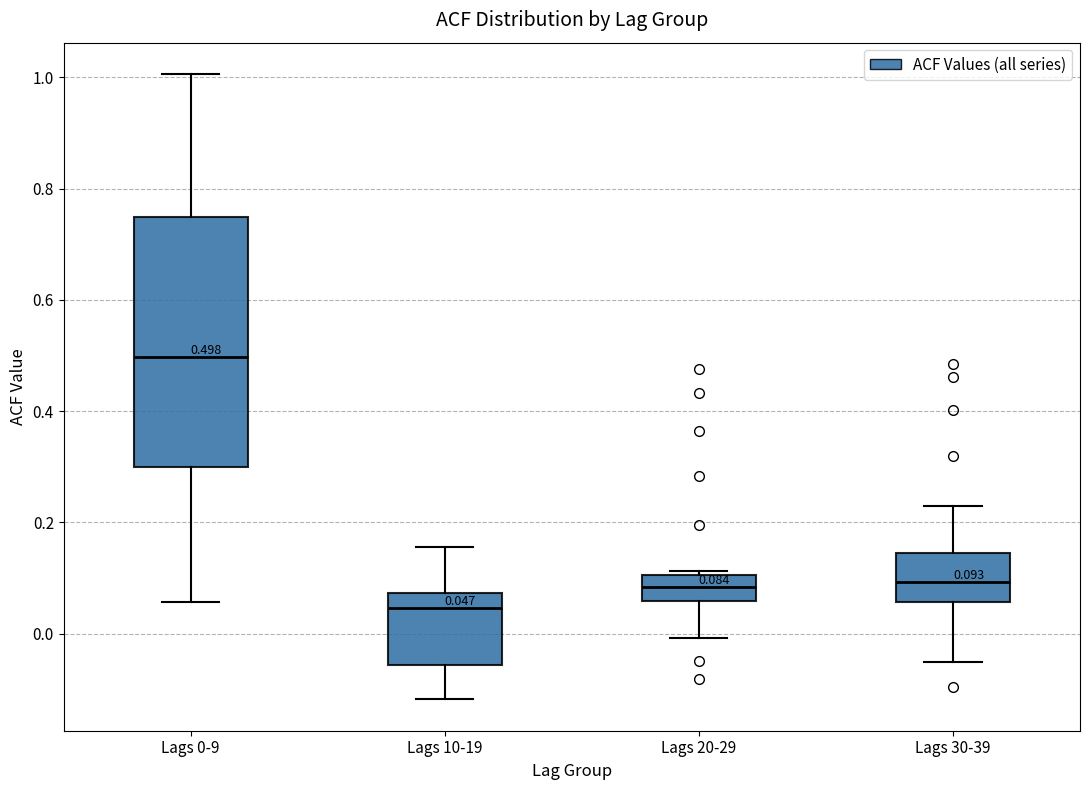

Which box has the highest median line?

Lags 0-9